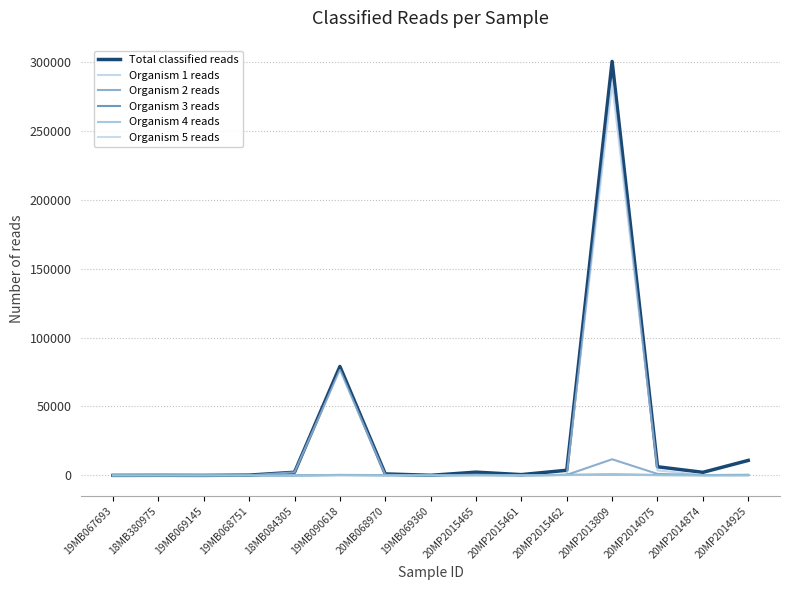

True or false: Organism 3 reads and Total classified reads cross at least once.

False